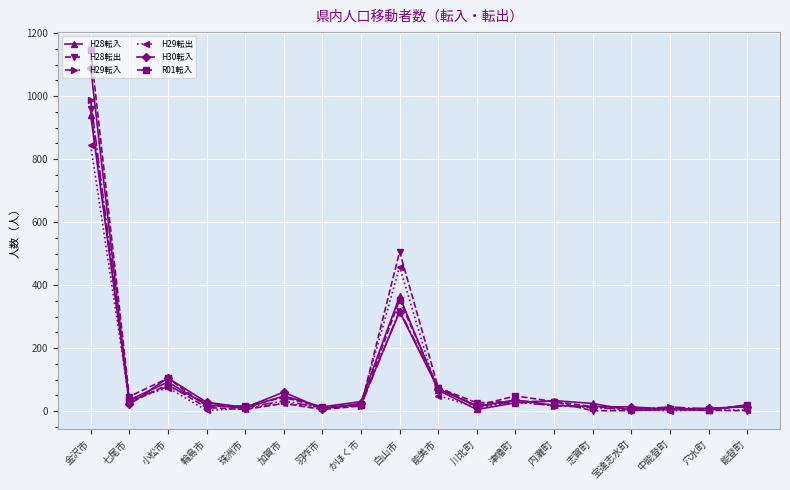

Which series has the widest spread of values?

R01転入